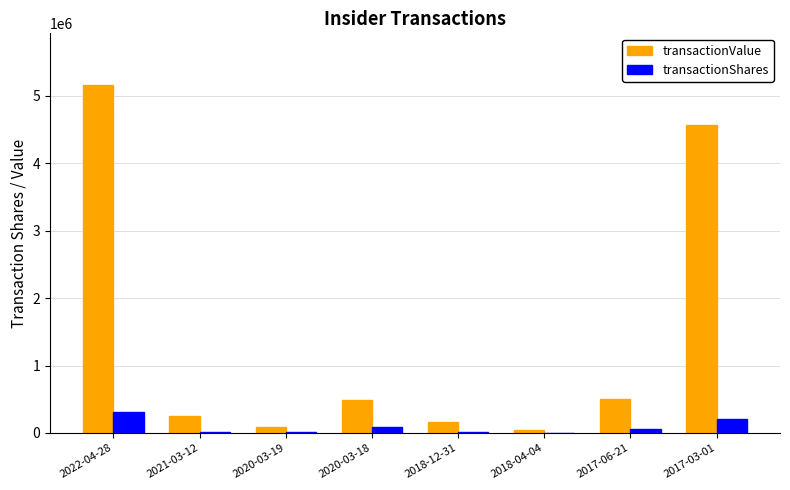

Which series has the widest spread of values?

transactionValue